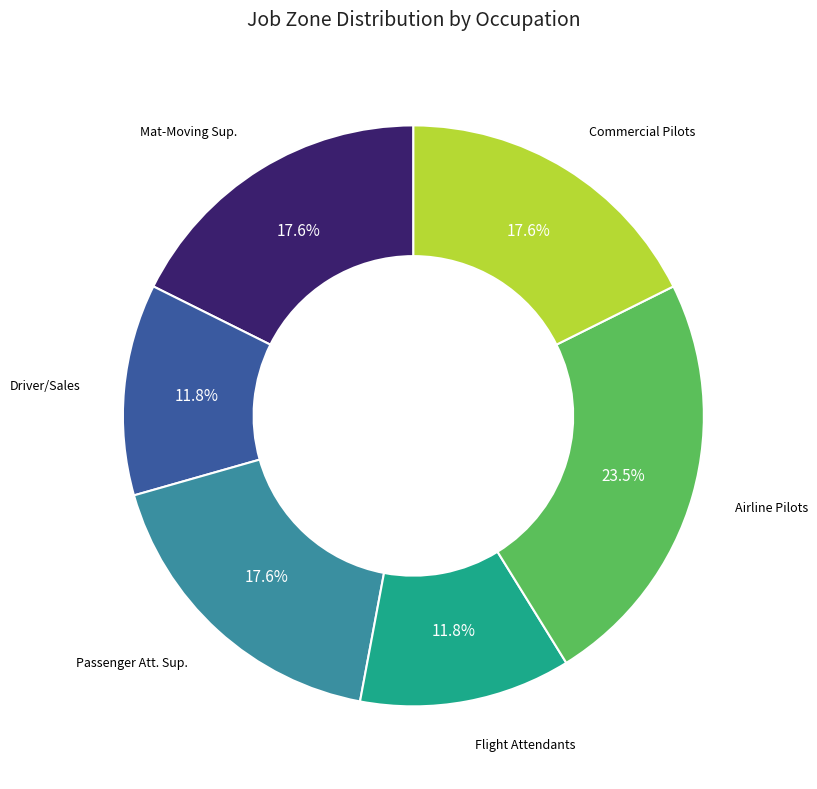

Combined, do Commercial Pilots and Flight Attendants account for over 50%?

No